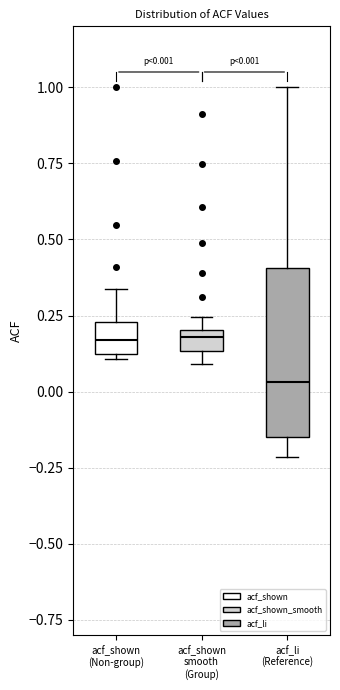

Which box is the tallest, from its lower edge to its upper edge?

acf_li (Reference)